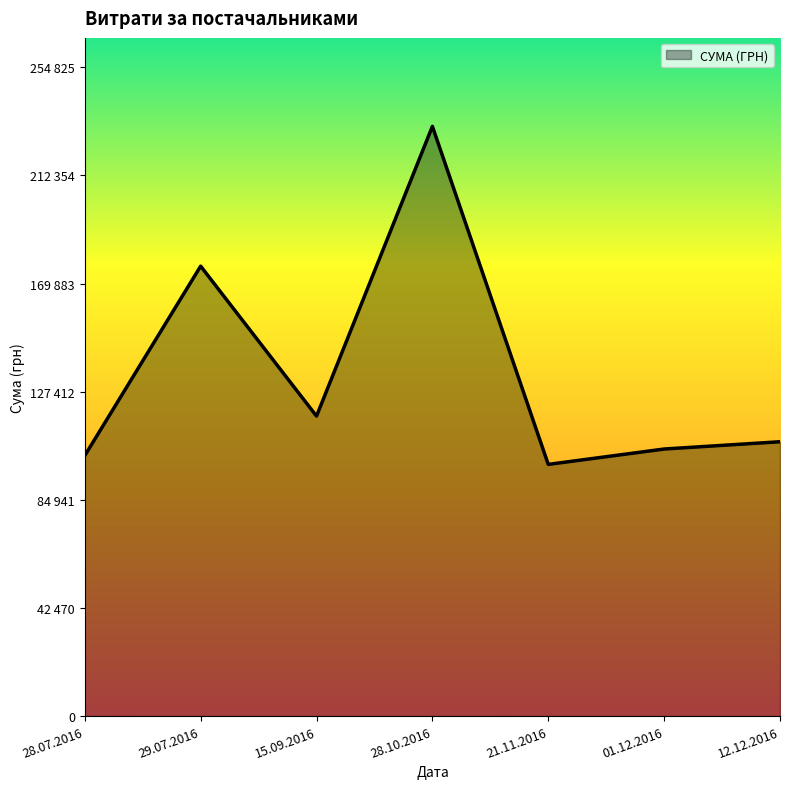

Where is the data nearest to the value 165259?

29.07.2016